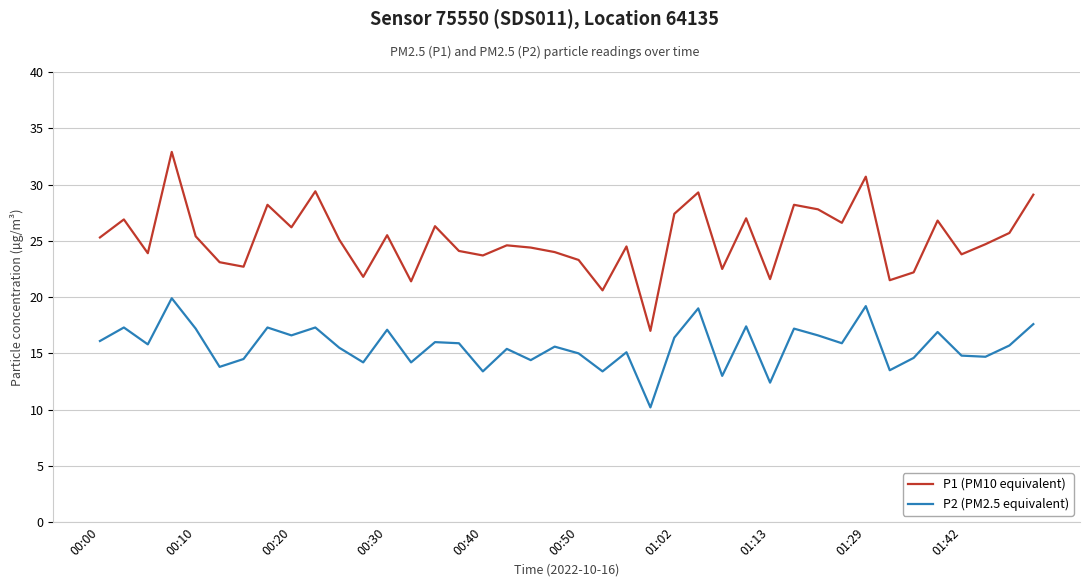

Count the number of data series in this chart.

2